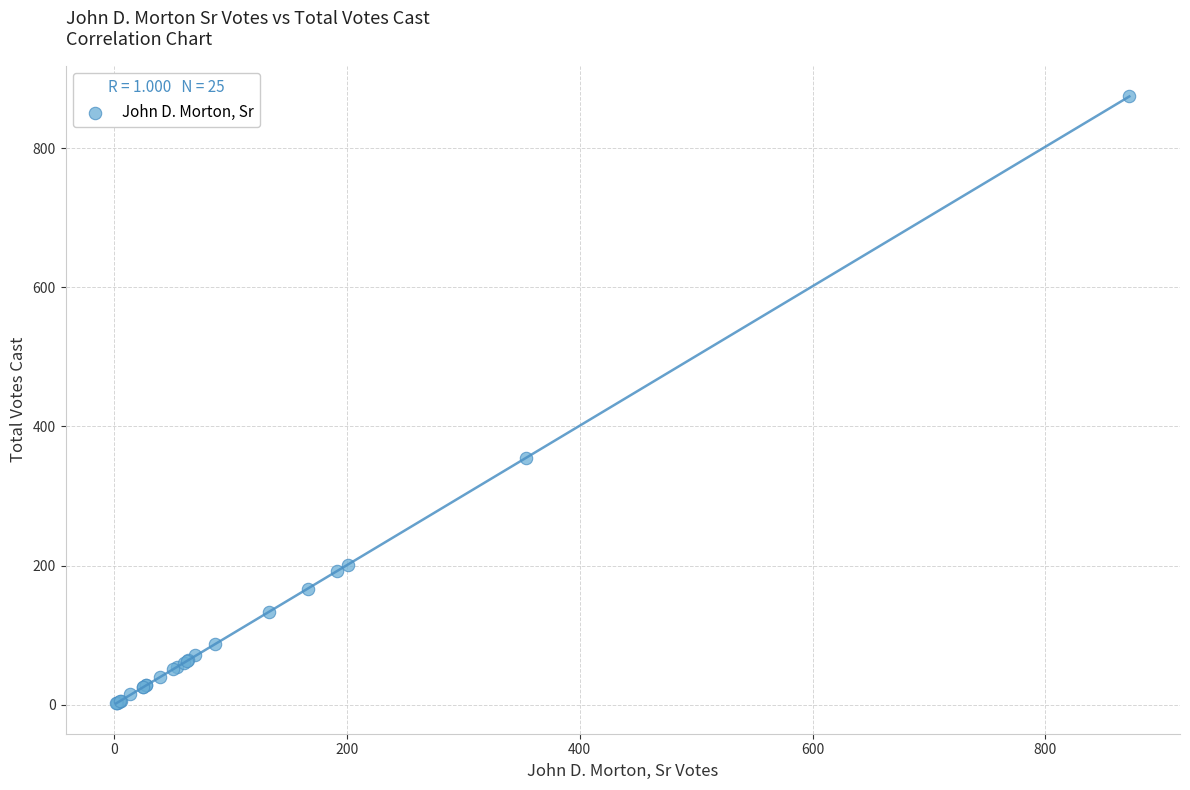

What Y value in the scatter plot is closest to 438?

354